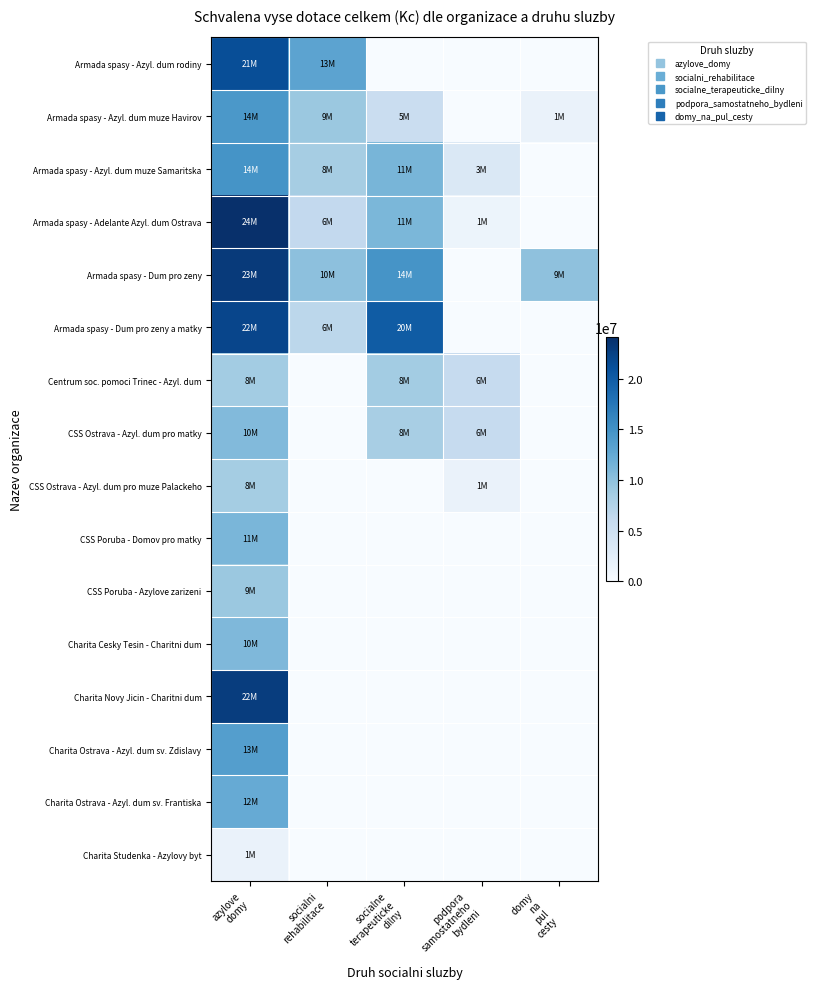

At which category is the sum across all series the highest?

azylove
domy